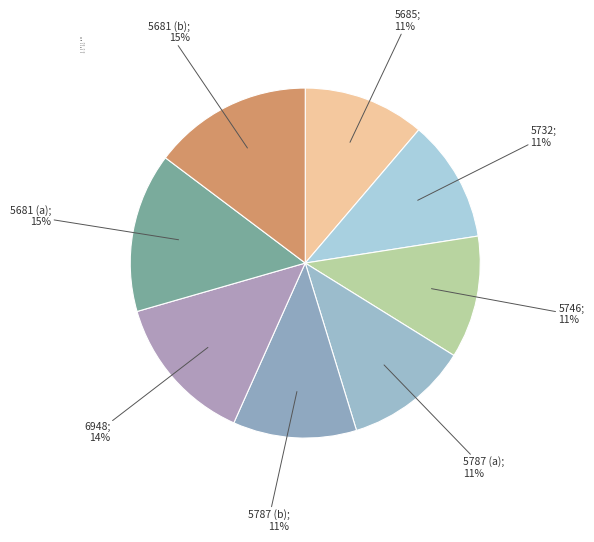

Which has a higher value, 5746 or 5681 (b)?

5681 (b)